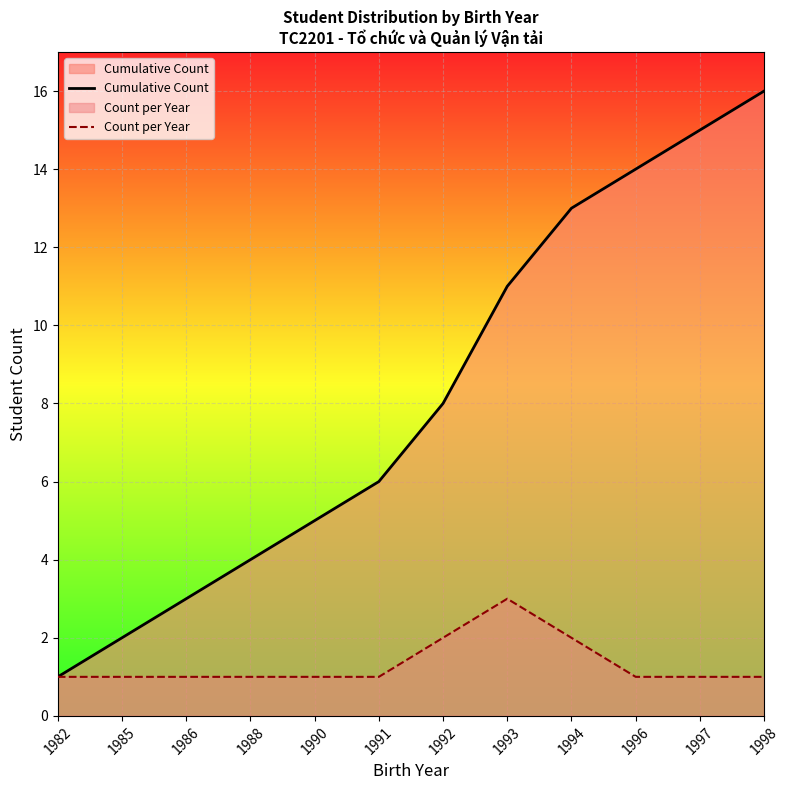

Read the Cumulative Count value at 1993, to the nearest 5.

10